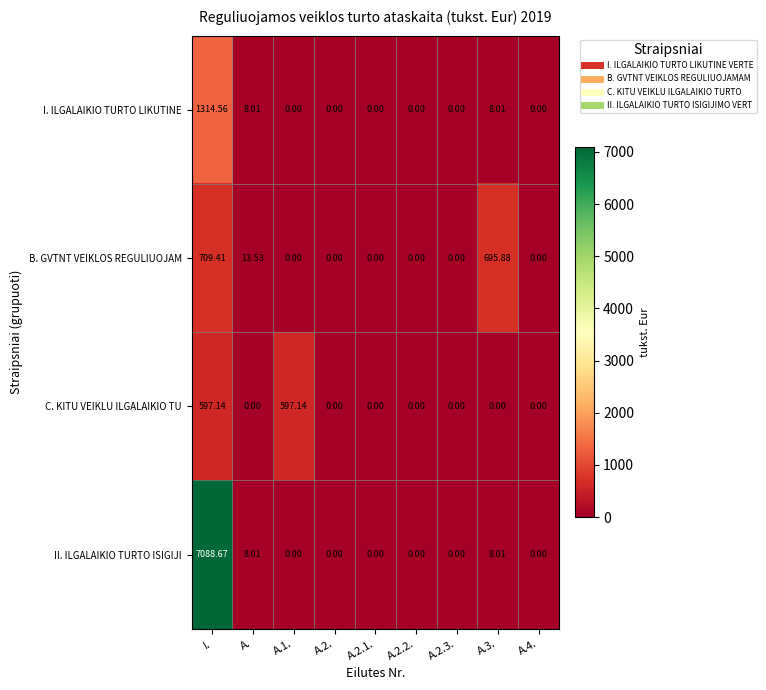

Rank the series by their maximum value, from highest to lowest.

II. ILGALAIKIO TURTO ISIGIJI, I. ILGALAIKIO TURTO LIKUTINE, B. GVTNT VEIKLOS REGULIUOJAM, C. KITU VEIKLU ILGALAIKIO TU